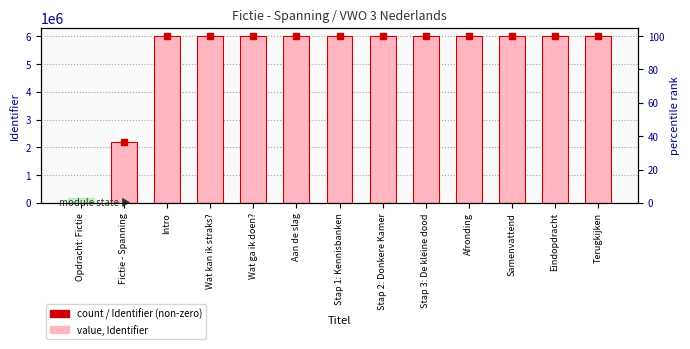

How many values are below 6008636?

6